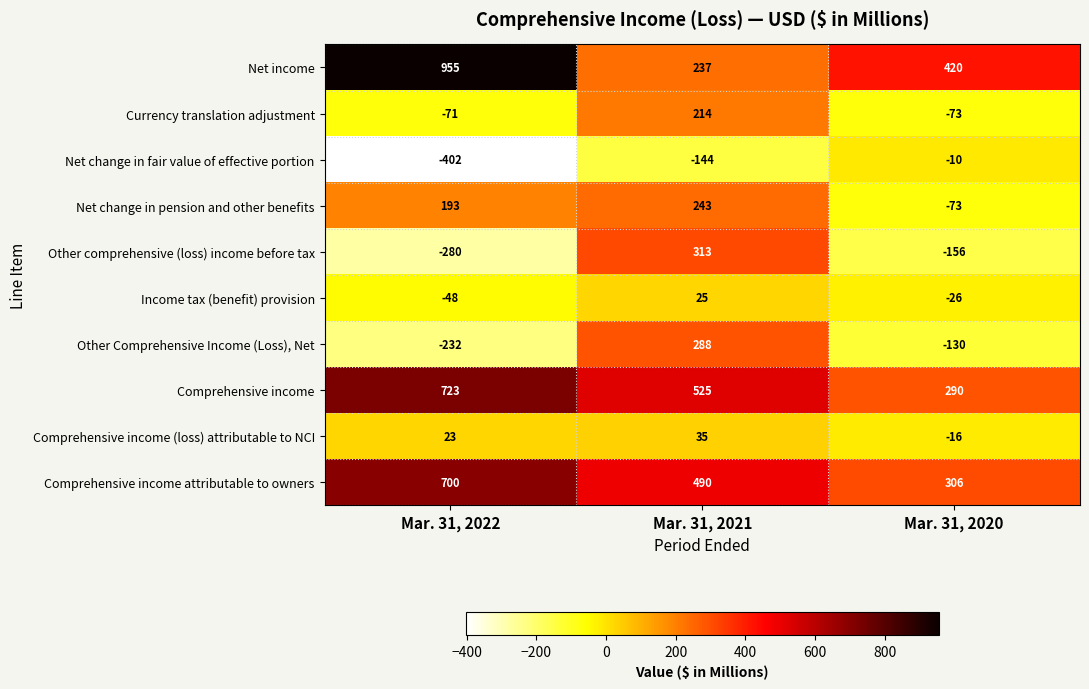

What is the difference between the maximum and minimum values in the Net change in fair value of effective portion series?

392